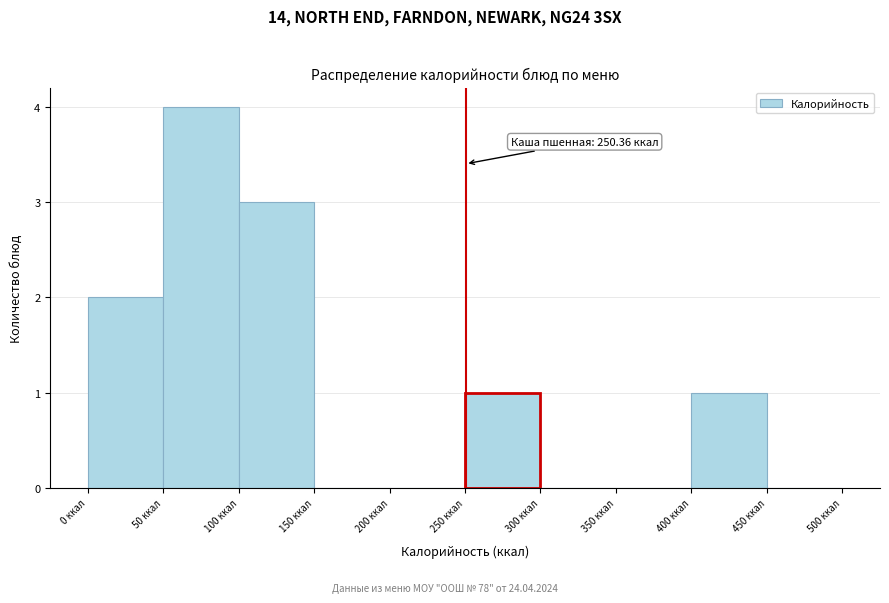

Which range on the x-axis has the tallest bar?

50 to 100